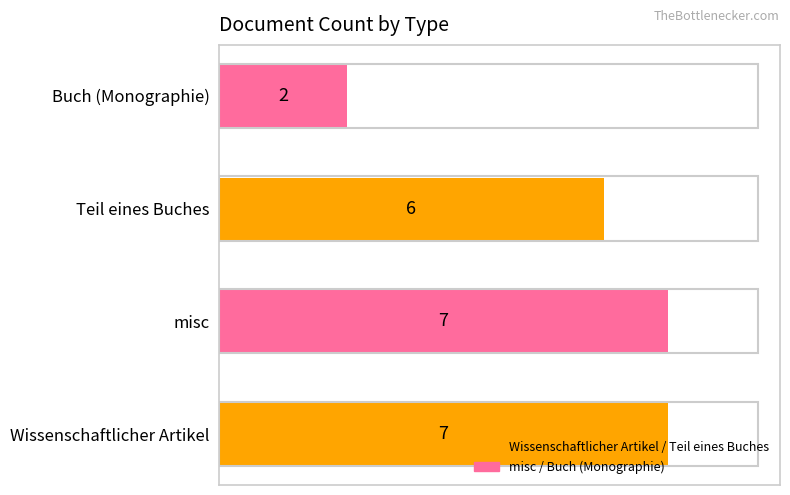

Reading bottom to top, transcribe all the data shown in this chart.

Wissenschaftlicher Artikel=7	misc=7	Teil eines Buches=6	Buch (Monographie)=2